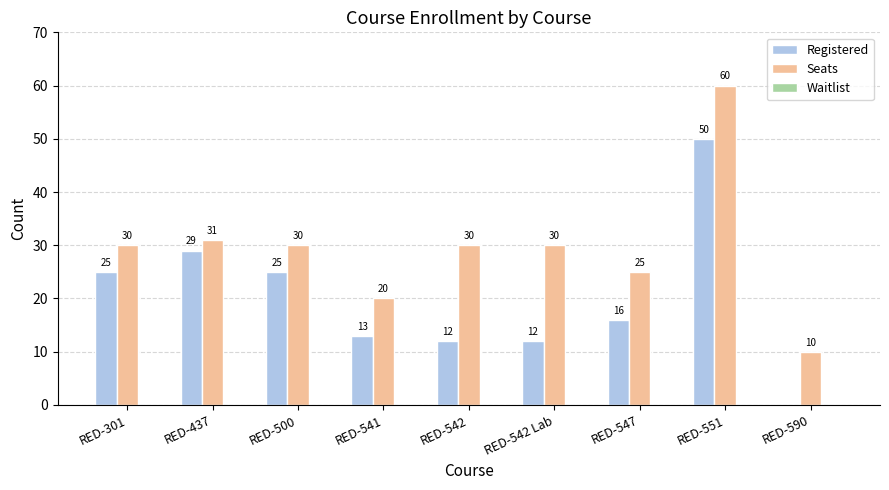

What is the average value of the Registered series?

20